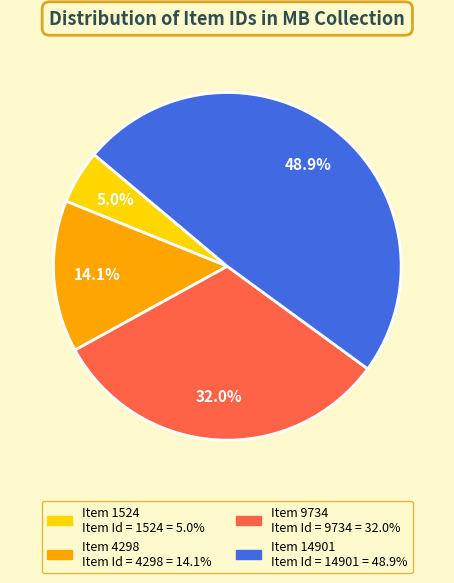

What is the ratio of the value at Item 14901 to the value at Item 9734?

1.5